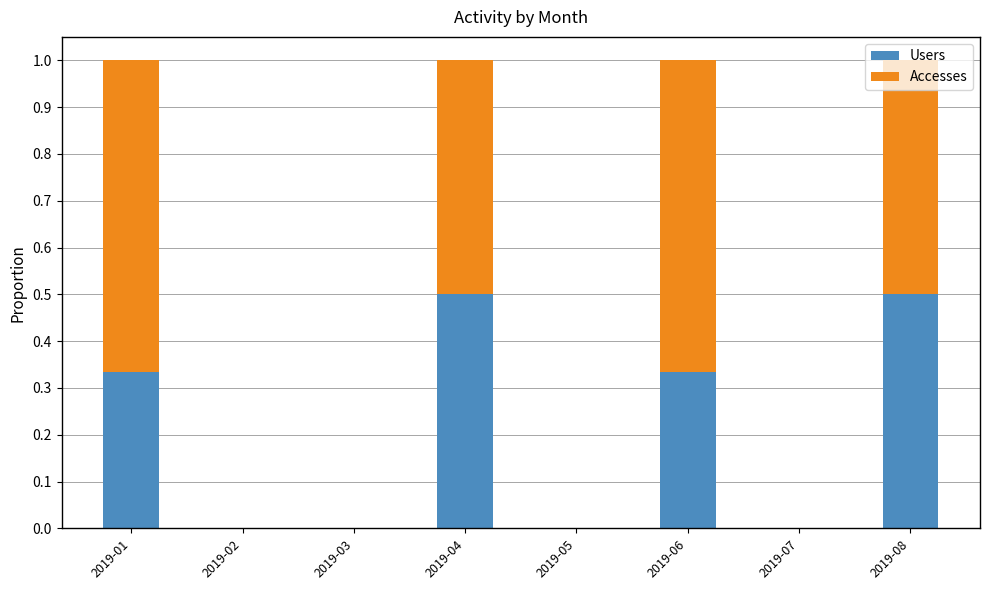

What is the maximum value for Users?

0.5